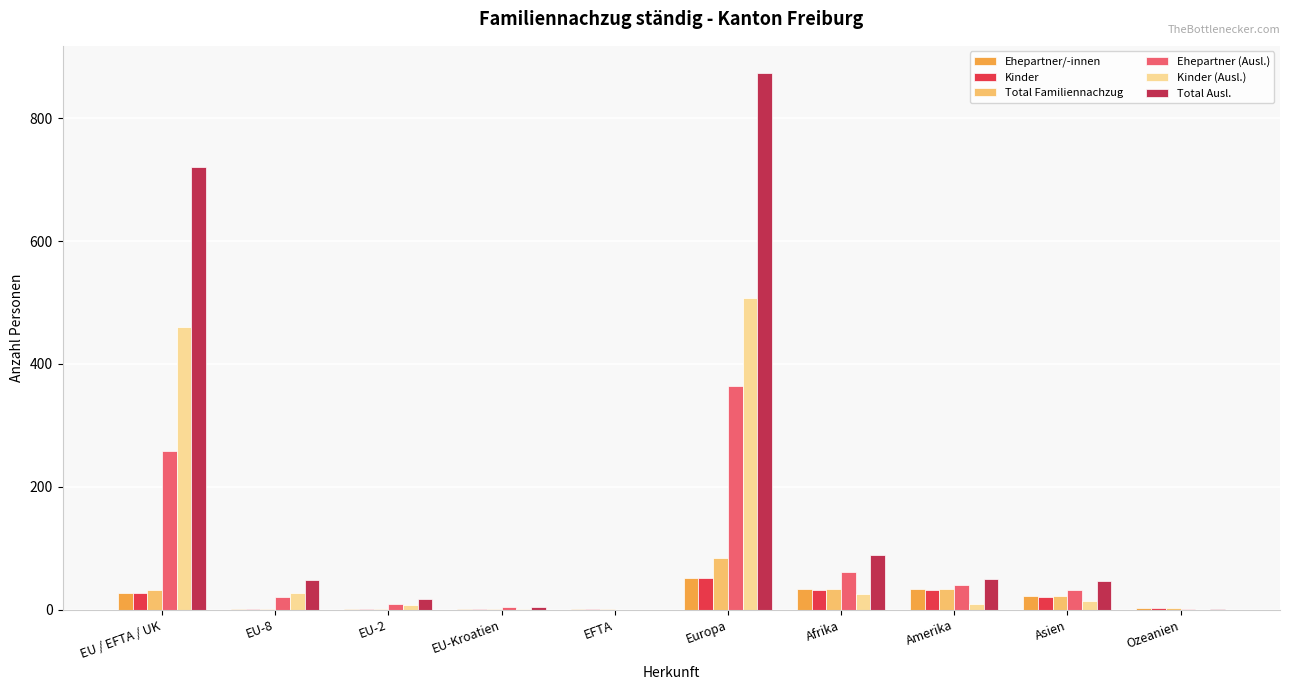

Which series has the largest total across all categories?

Total Ausl.